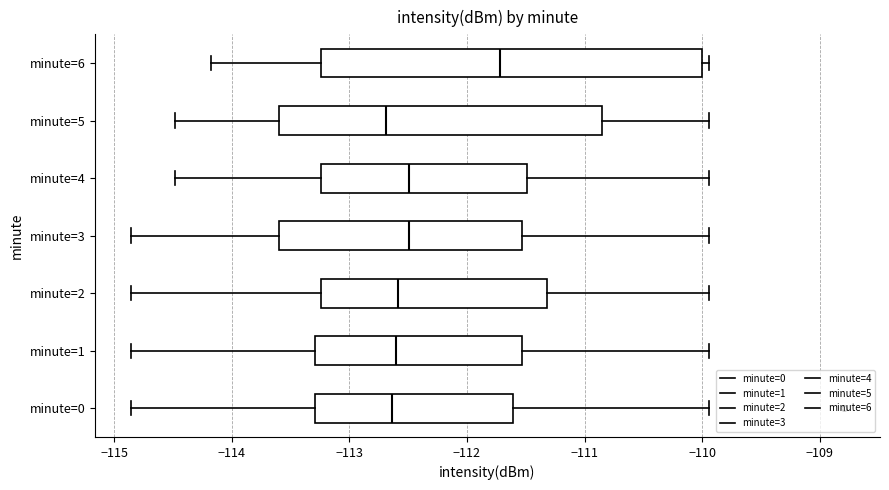

Reading bottom to top, read every box against the x-axis: the position of its median line, the range the box covers, and the ends of its whiskers. The values are not printed on the chart, so give them approximately, as read against the axis.

minute=0: median -112.6, box -113.3 to -111.6, whiskers -114.9 to -109.9
minute=1: median -112.6, box -113.3 to -111.5, whiskers -114.9 to -109.9
minute=2: median -112.6, box -113.2 to -111.3, whiskers -114.9 to -109.9
minute=3: median -112.5, box -113.6 to -111.5, whiskers -114.9 to -109.9
minute=4: median -112.5, box -113.2 to -111.5, whiskers -114.5 to -109.9
minute=5: median -112.7, box -113.6 to -110.8, whiskers -114.5 to -109.9
minute=6: median -111.7, box -113.2 to -110.0, whiskers -114.2 to -109.9